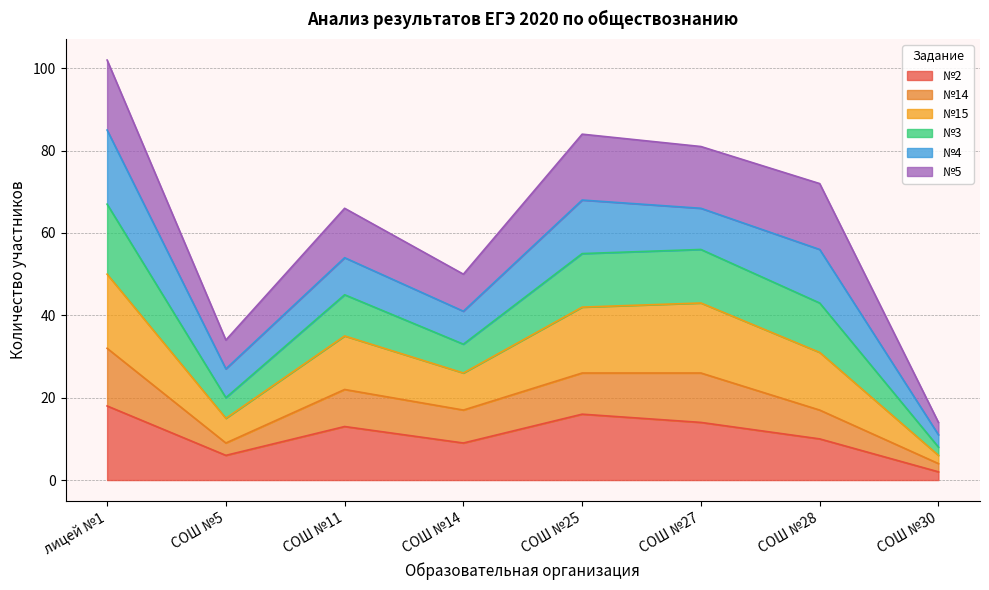

How many data points in №2 are above 13?

3